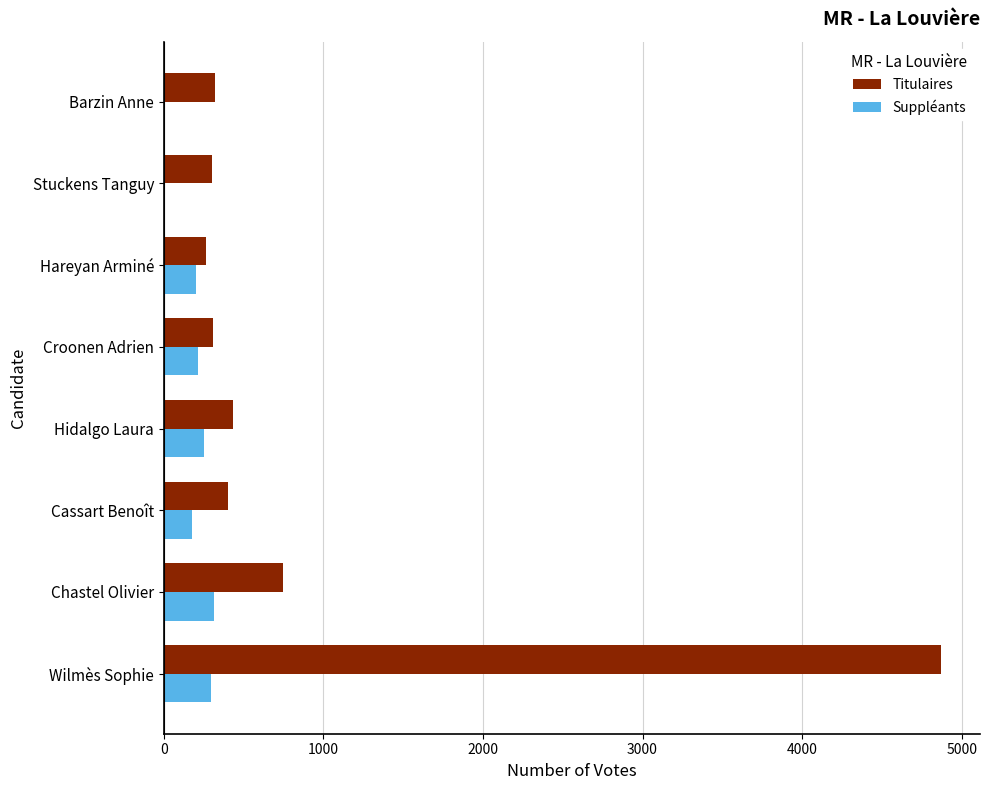

What is the sum of all Suppléants values?

1461